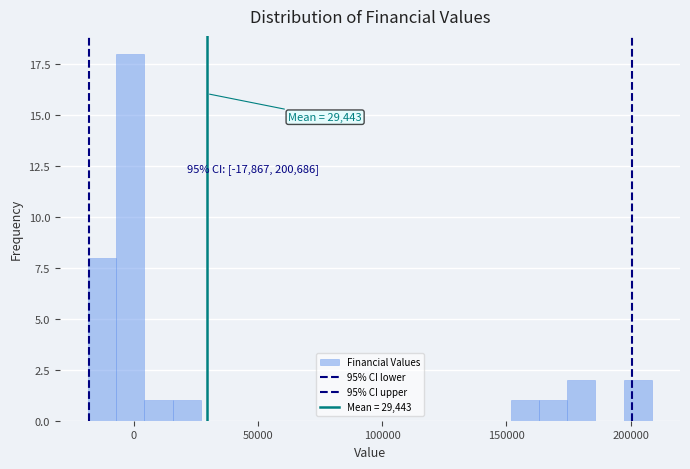

Around what value on the x-axis is the tallest bar? Give the approximate position of its centre, as read against the axis.

0